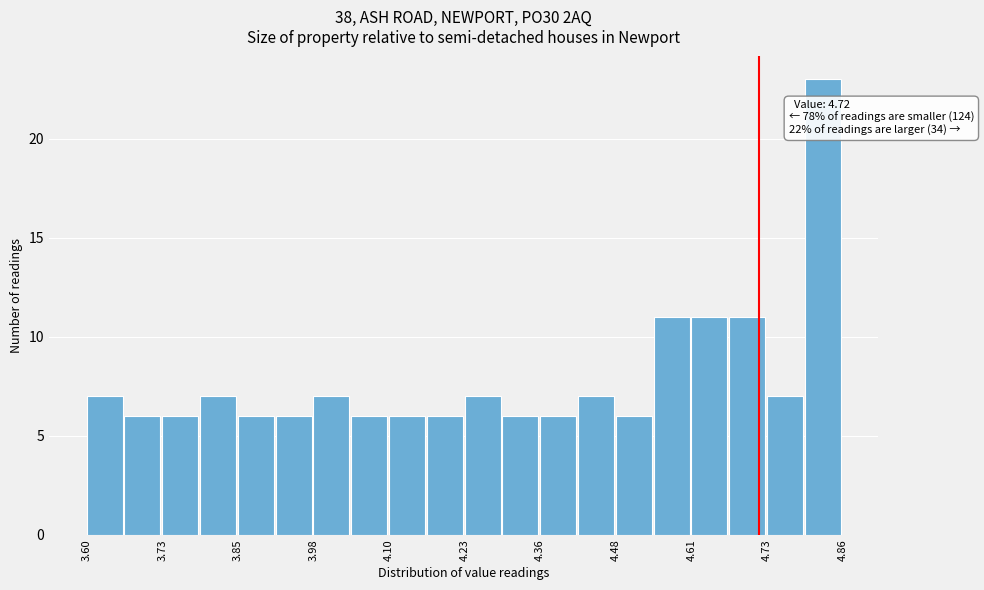

Read against the x-axis, roughly where is the centre of the tallest bar?

4.82